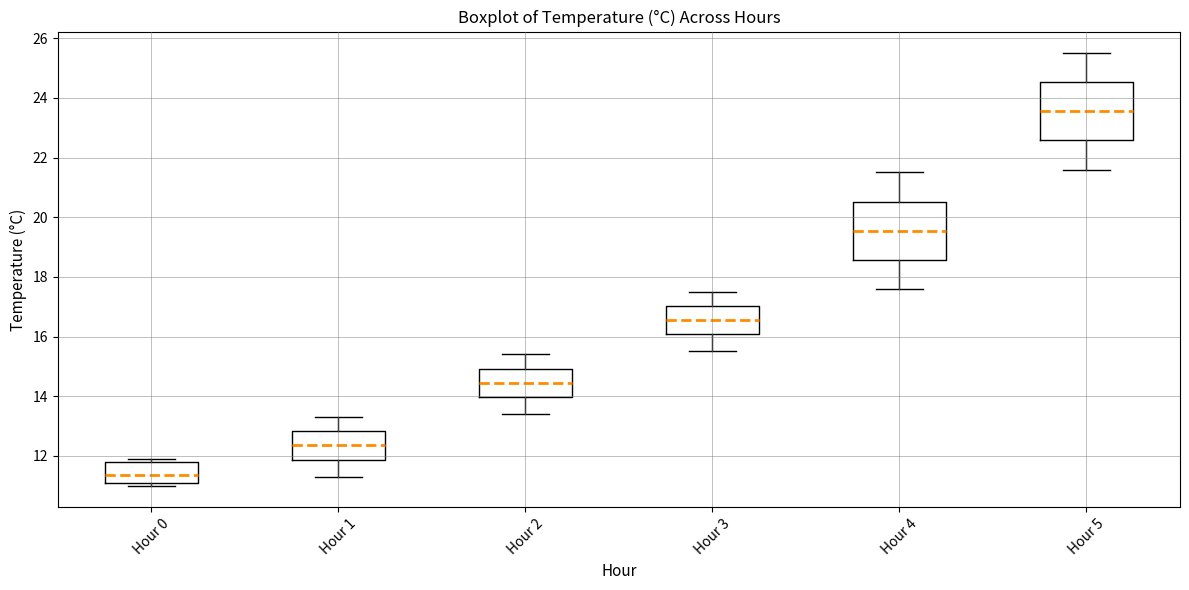

Reading left to right, read every box against the y-axis: the position of its median line, the range the box covers, and the ends of its whiskers. The values are not printed on the chart, so give them approximately, as read against the axis.

Hour 0: median 11.4, box 11.2 to 11.8, whiskers 11.0 to 12.0
Hour 1: median 12.4, box 11.8 to 12.8, whiskers 11.4 to 13.4
Hour 2: median 14.4, box 14.0 to 15.0, whiskers 13.4 to 15.4
Hour 3: median 16.6, box 16.0 to 17.0, whiskers 15.6 to 17.6
Hour 4: median 19.6, box 18.6 to 20.6, whiskers 17.6 to 21.6
Hour 5: median 23.6, box 22.6 to 24.6, whiskers 21.6 to 25.6